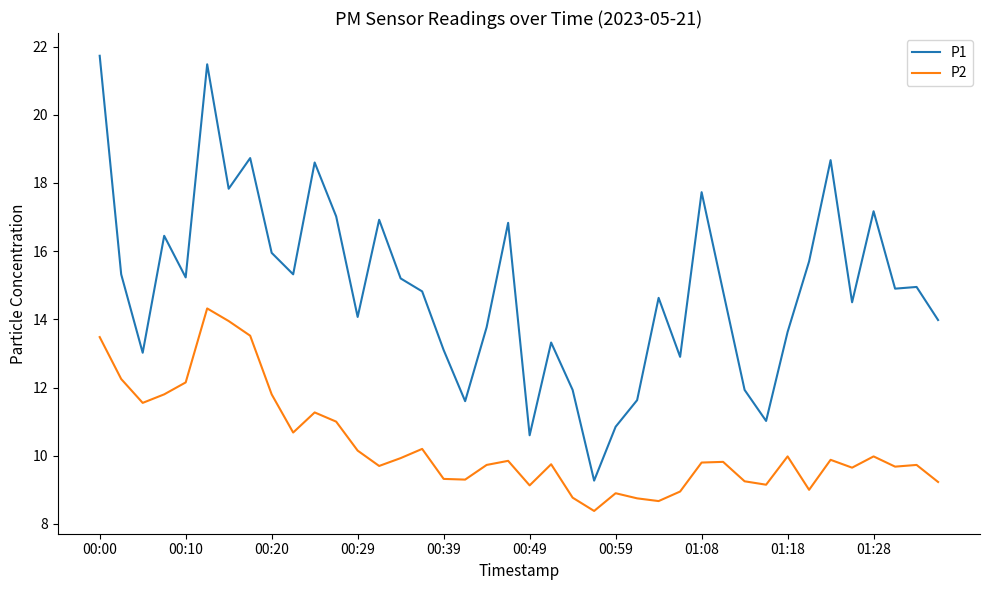

List the series in order of their overall mean, highest first.

P1, P2